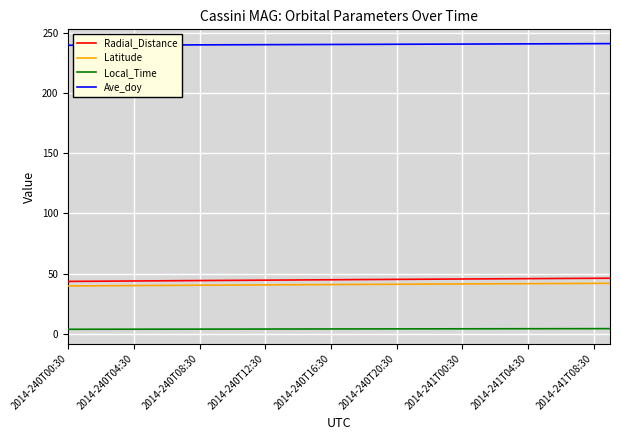

What is the average value of the Latitude series?

40.8